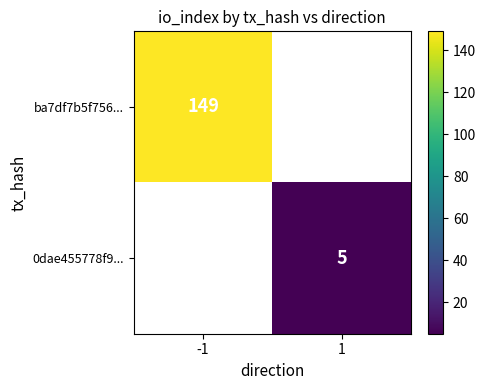

The value of 0dae455778f9... at 1 is 7. True or false?

False